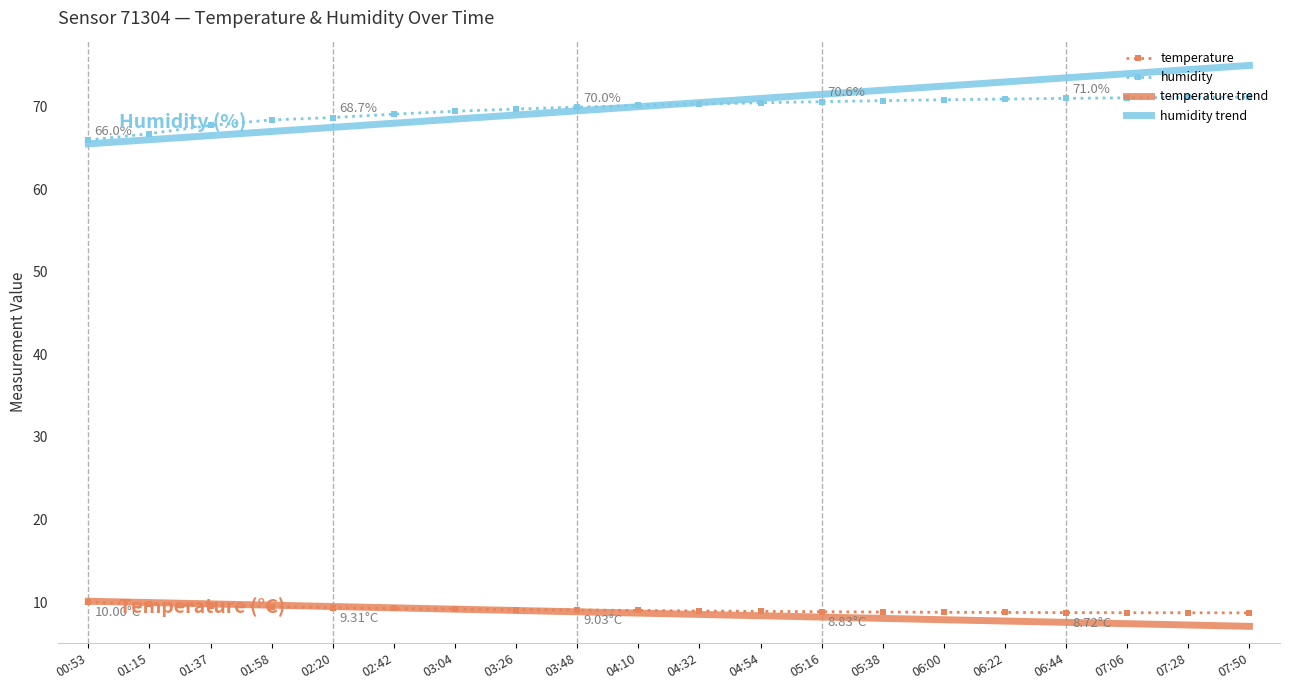

True or false: humidity trend and temperature intersect in this chart.

False